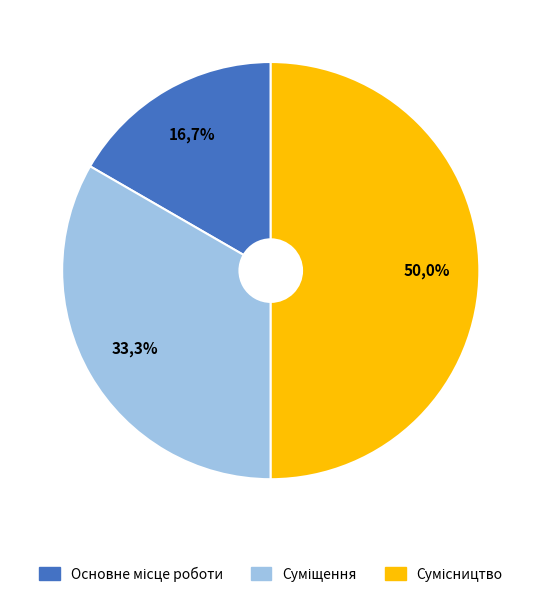

Combined, what portion of the pie is Сумісництво and Суміщення?

83.3%